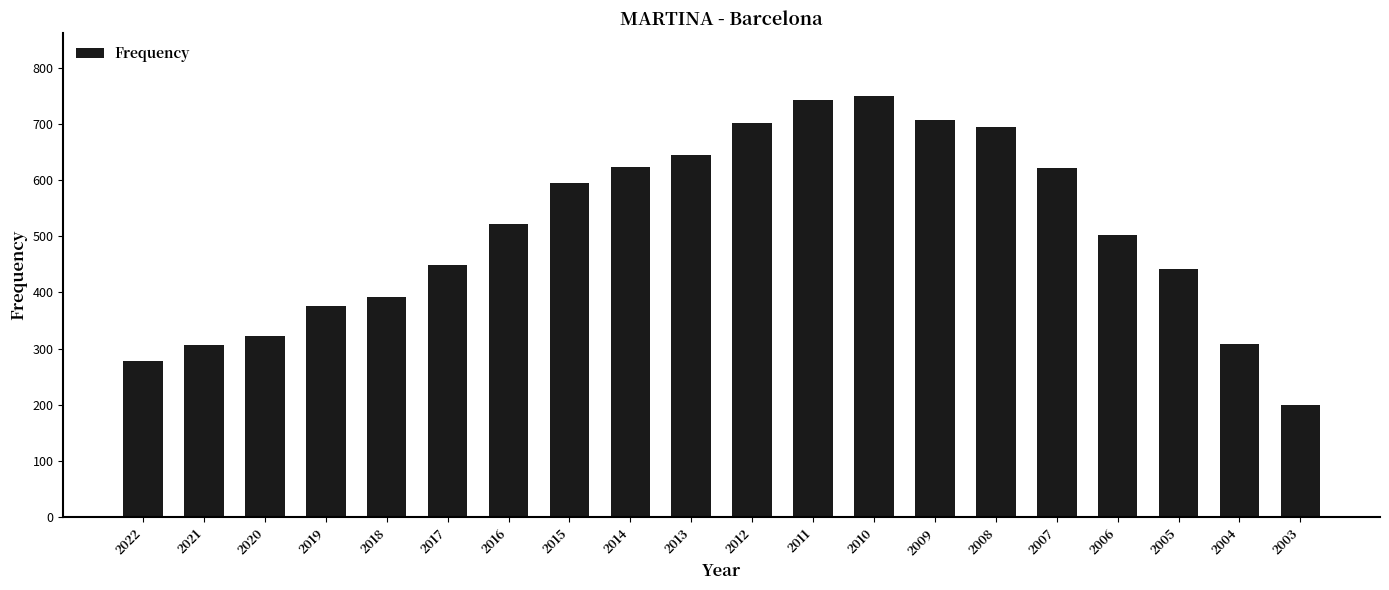

What is the smallest value displayed?

200